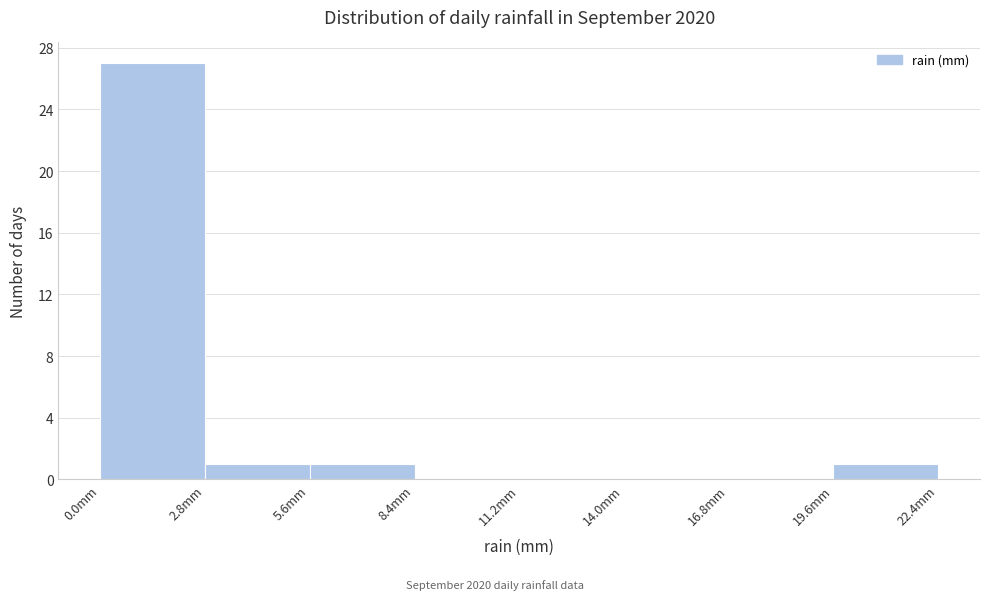

Reading left to right, transcribe this chart: for each bar, give the range it covers on the x-axis and its height. Neither the bar edges nor the heights are printed on the chart, so give them approximately, as read against the axes.

0.0 to 2.8: 27
2.8 to 5.6: 1
5.6 to 8.4: 1
8.4 to 11.2: 0
11.2 to 14.0: 0
14.0 to 16.8: 0
16.8 to 19.6: 0
19.6 to 22.4: 1